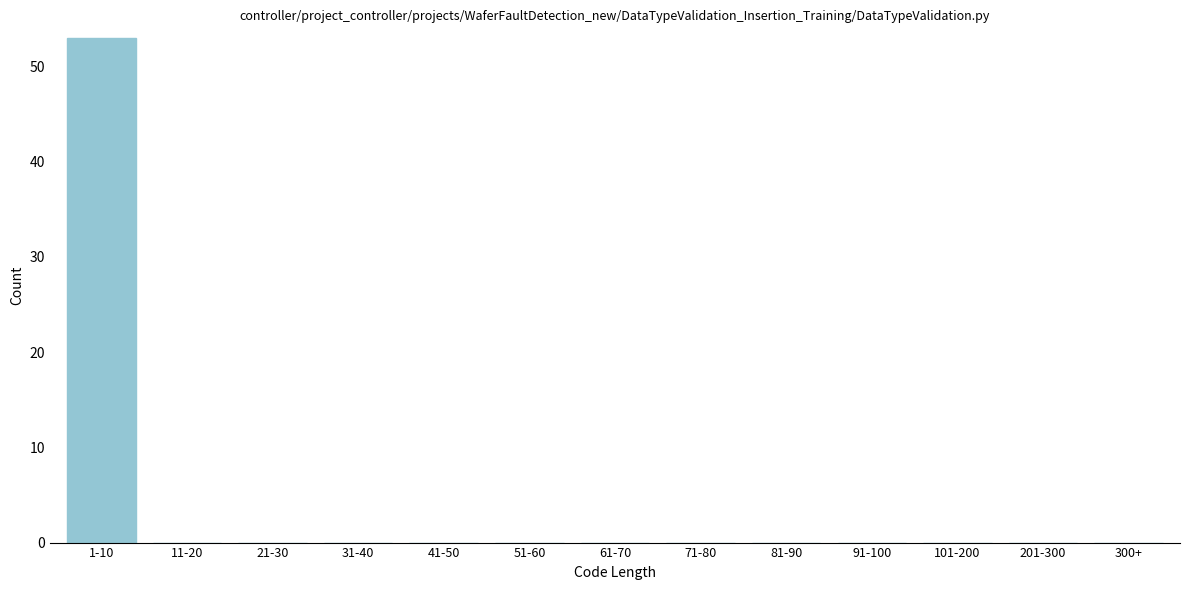

Reading left to right, transcribe all the data shown in this chart.

1-10=53	11-20=0	21-30=0	31-40=0	41-50=0	51-60=0	61-70=0	71-80=0	81-90=0	91-100=0	101-200=0	201-300=0	300+=0